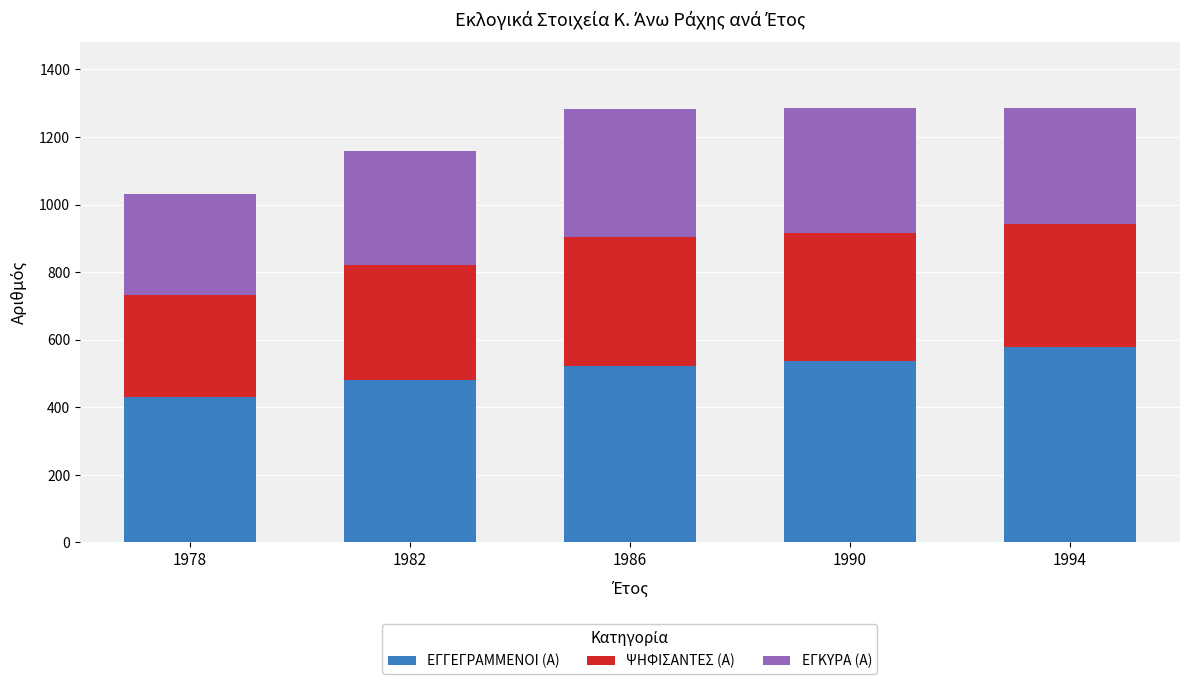

What are all the series names shown in the legend?

ΕΓΓΕΓΡΑΜΜΕΝΟΙ (Α), ΨΗΦΙΣΑΝΤΕΣ (Α), ΕΓΚΥΡΑ (Α)